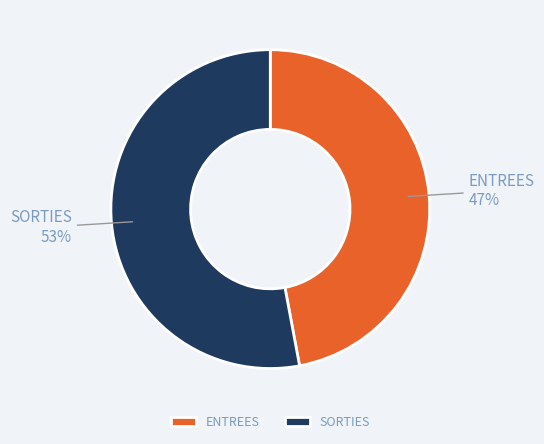

Between ENTREES and SORTIES, which is larger?

SORTIES